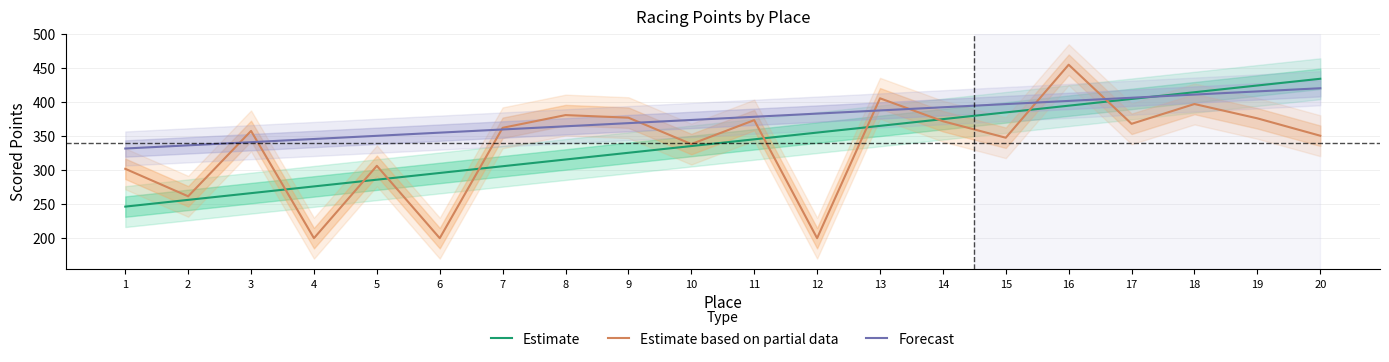

Between which two adjacent categories do Estimate and Forecast first intersect?

17 and 18